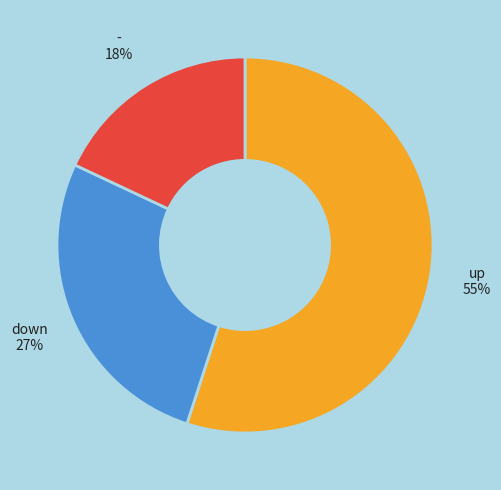

How many slices are in this pie chart?

3